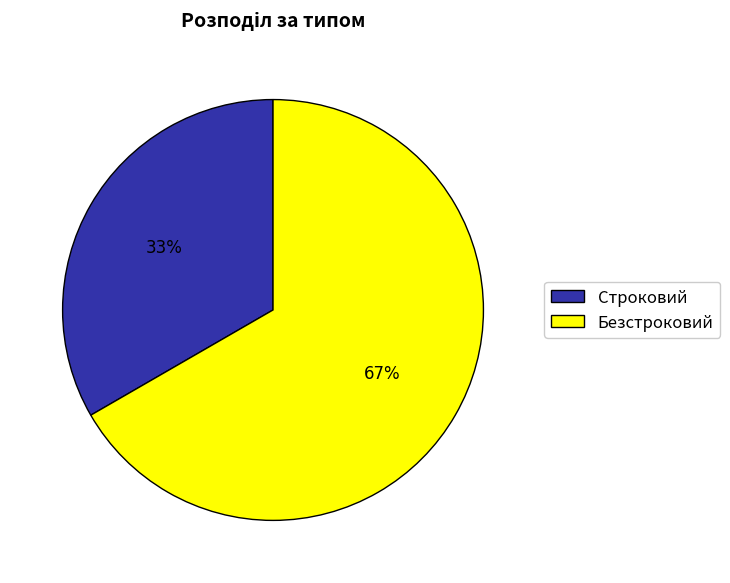

To the nearest percent, what percentage of the pie is Безстроковий?

67%